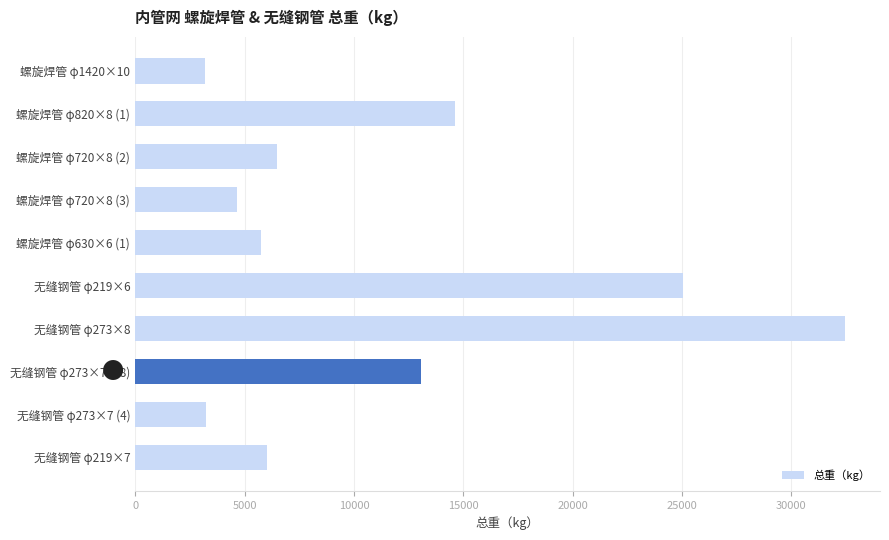

Is it true that the value at 螺旋焊管 φ1420×10 is 4904.0?

False